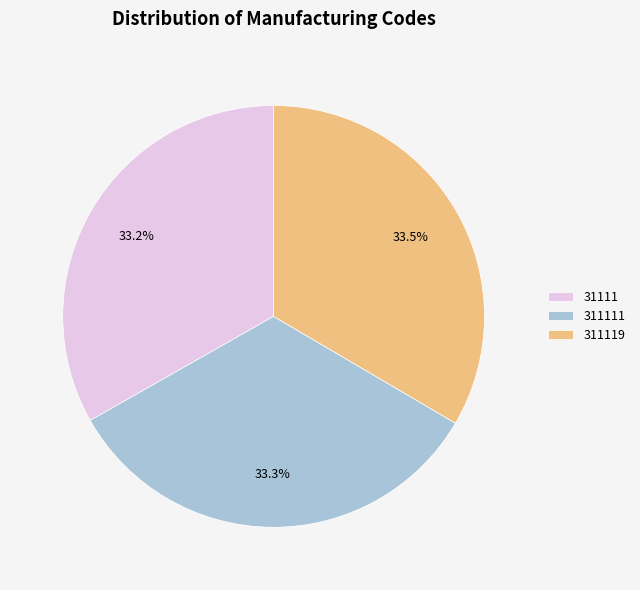

To the nearest percent, what percentage of the pie is 311111?

33%